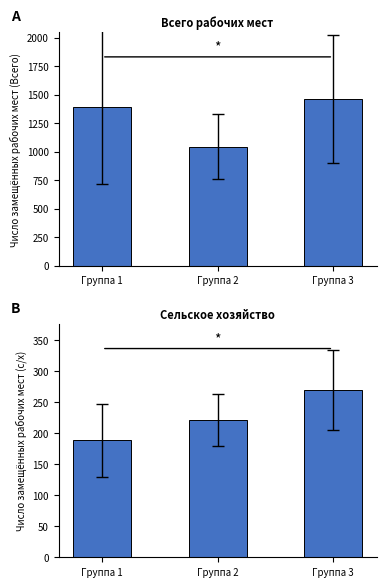

At which category does the chart reach its peak across all series?

Группа 3